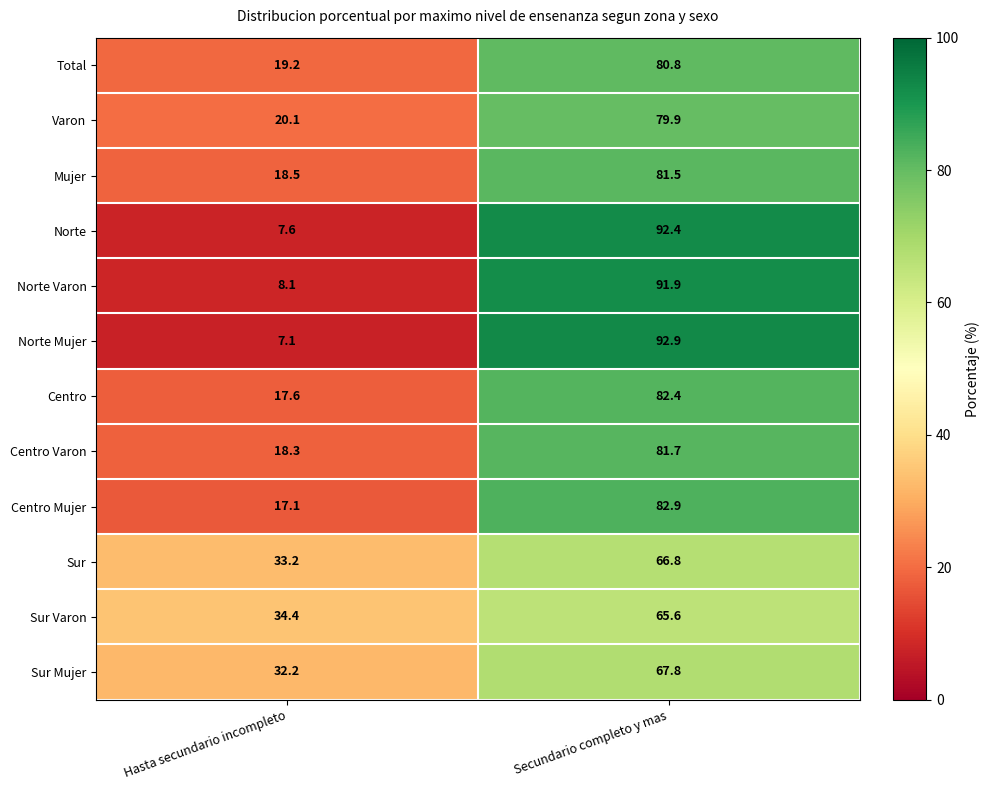

Is it true that Centro Varon equals 18.3 at Hasta secundario incompleto?

True